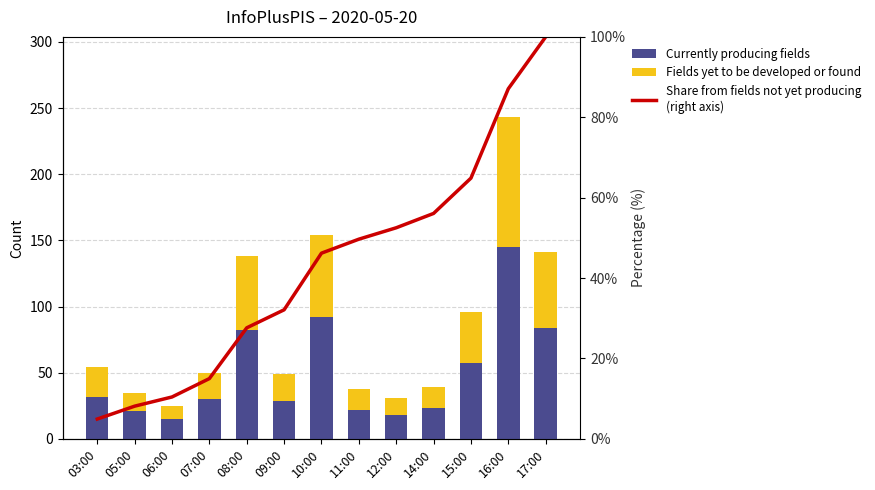

What are all the series names shown in the legend?

Currently producing fields, Fields yet to be developed or found, Share from fields not yet producing
(right axis)